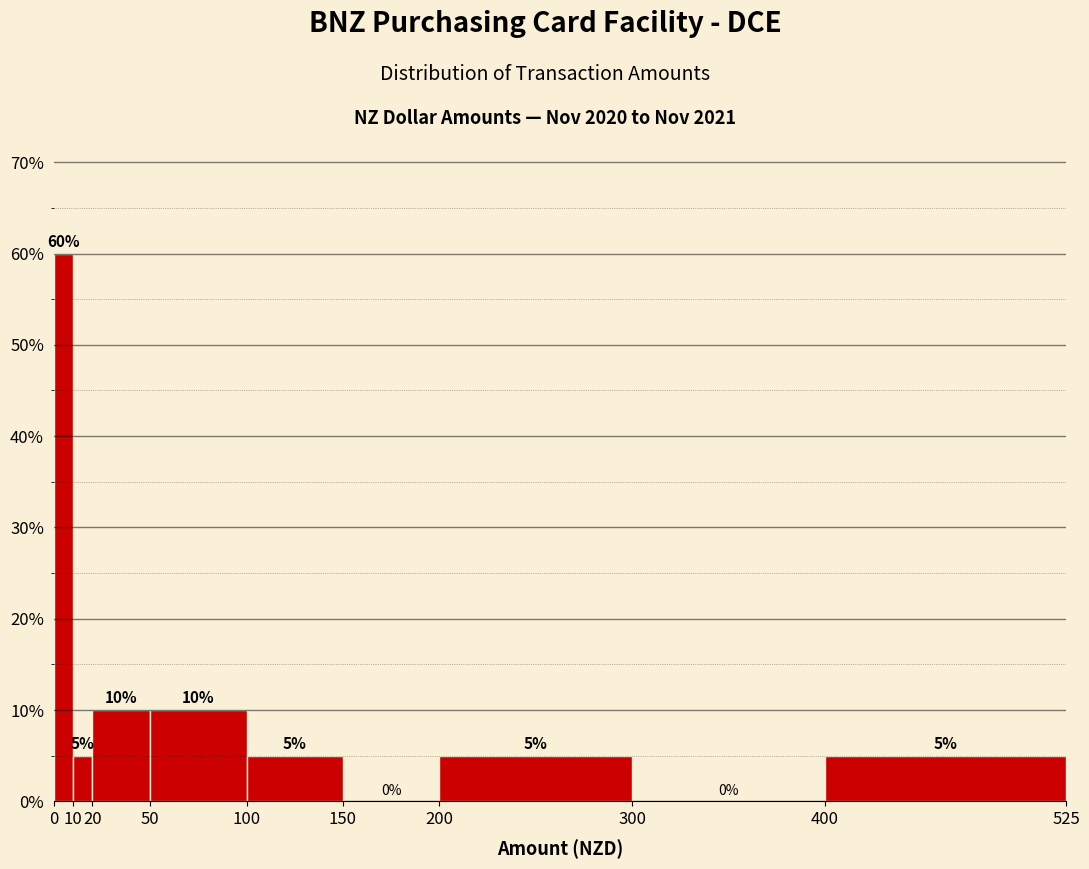

Reading left to right, list every bar in this chart as the range it spans on the x-axis followed by its height.

0 to 10: 60
10 to 20: 5
20 to 50: 10
50 to 100: 10
100 to 150: 5
150 to 200: 0
200 to 300: 5
300 to 400: 0
400 to 525: 5